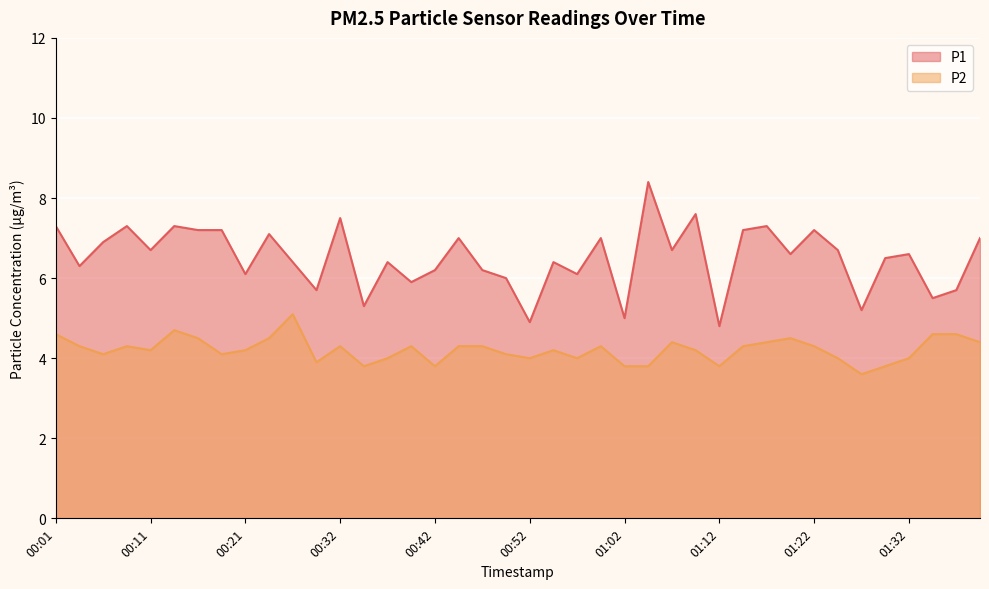

True or false: P1 and P2 intersect in this chart.

False